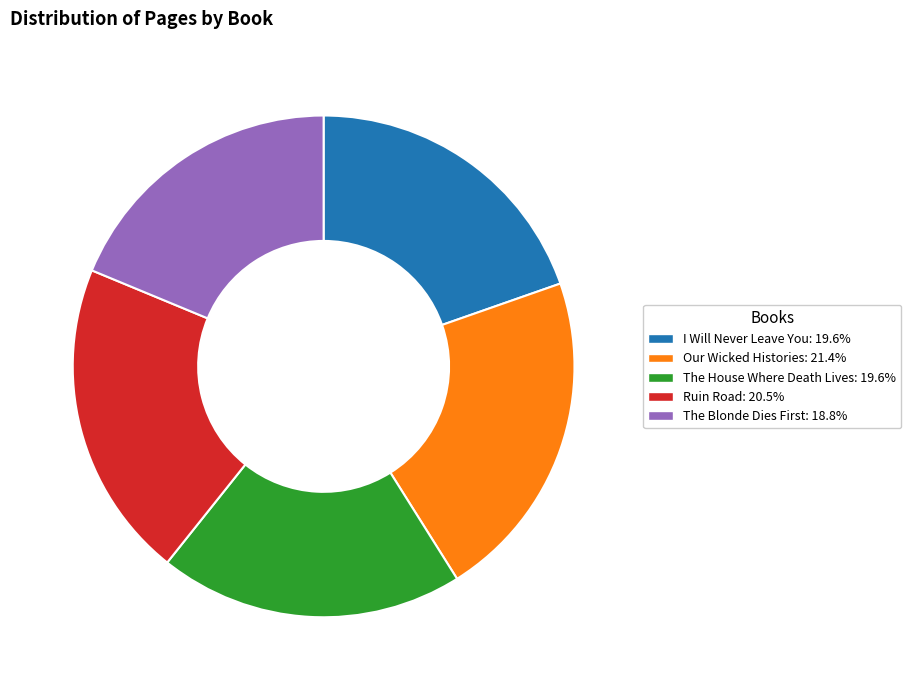

True or false: I Will Never Leave You accounts for 27% of the total.

False